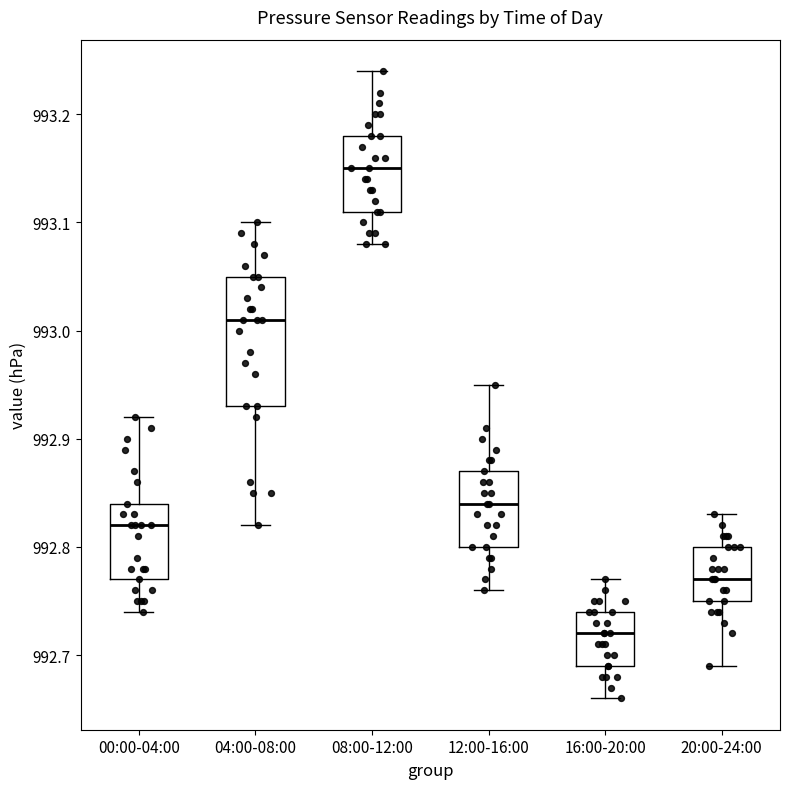

Reading left to right, read every box against the y-axis: the position of its median line, the range the box covers, and the ends of its whiskers. The values are not printed on the chart, so give them approximately, as read against the axis.

00:00-04:00: median 992.82, box 992.77 to 992.84, whiskers 992.74 to 992.92
04:00-08:00: median 993.01, box 992.93 to 993.05, whiskers 992.82 to 993.10
08:00-12:00: median 993.15, box 993.11 to 993.18, whiskers 993.08 to 993.24
12:00-16:00: median 992.84, box 992.80 to 992.87, whiskers 992.76 to 992.95
16:00-20:00: median 992.72, box 992.69 to 992.74, whiskers 992.66 to 992.77
20:00-24:00: median 992.77, box 992.75 to 992.80, whiskers 992.69 to 992.83